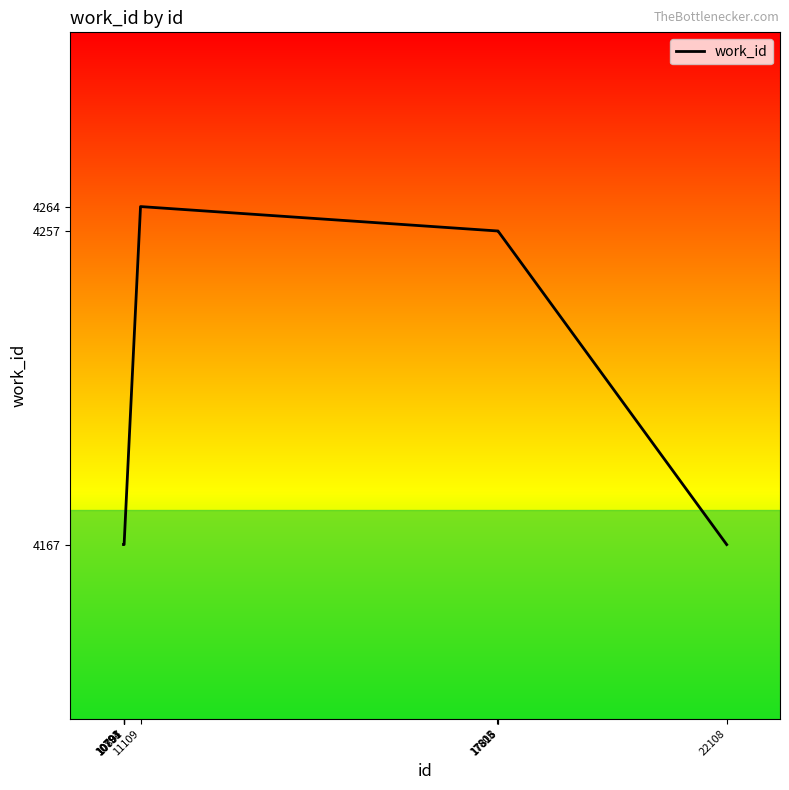

What is the greatest value displayed?

4264